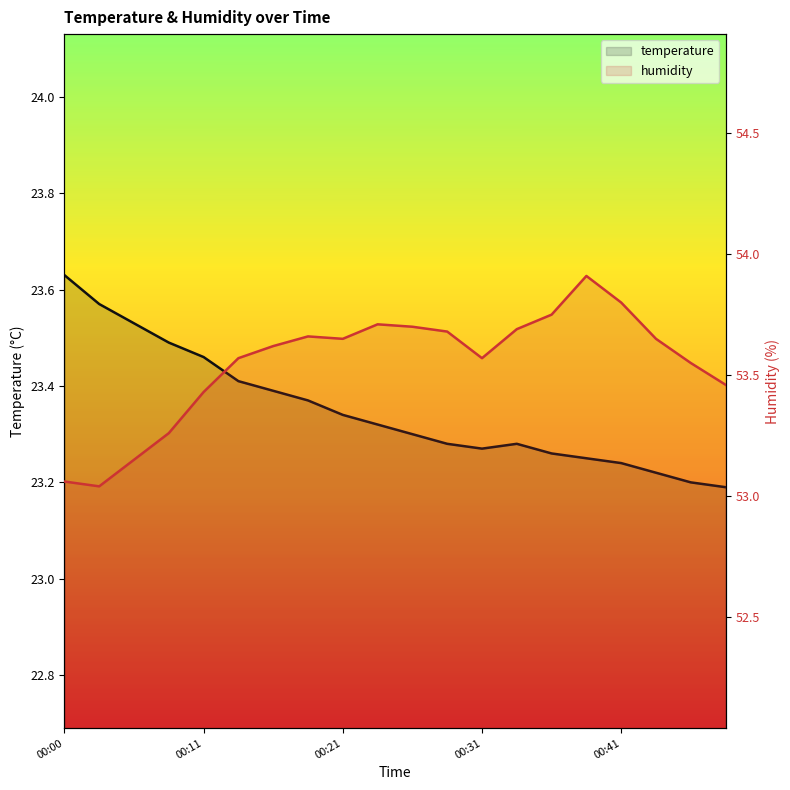

The value of humidity at 00:41 is 27.1. True or false?

False